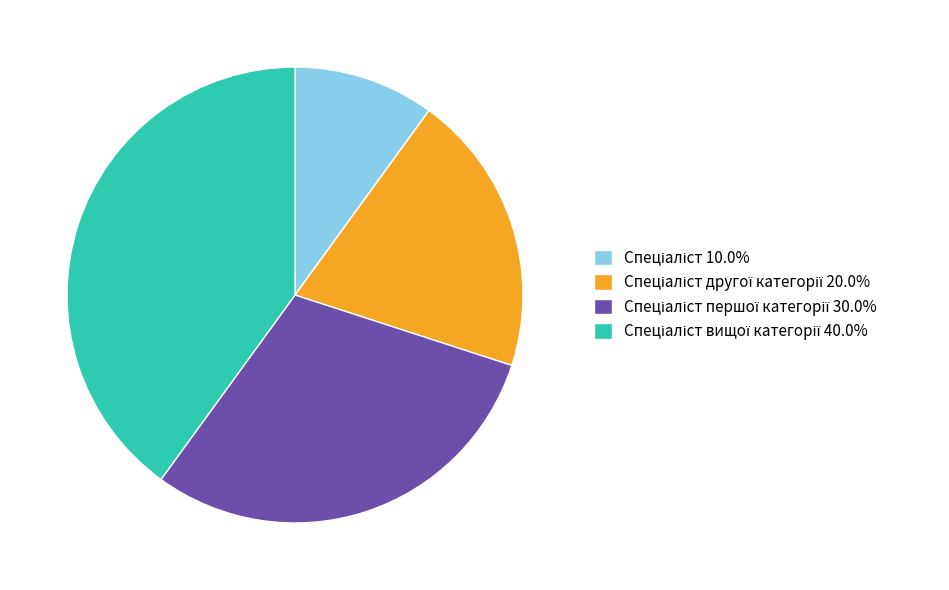

Is there a majority slice in this chart?

No